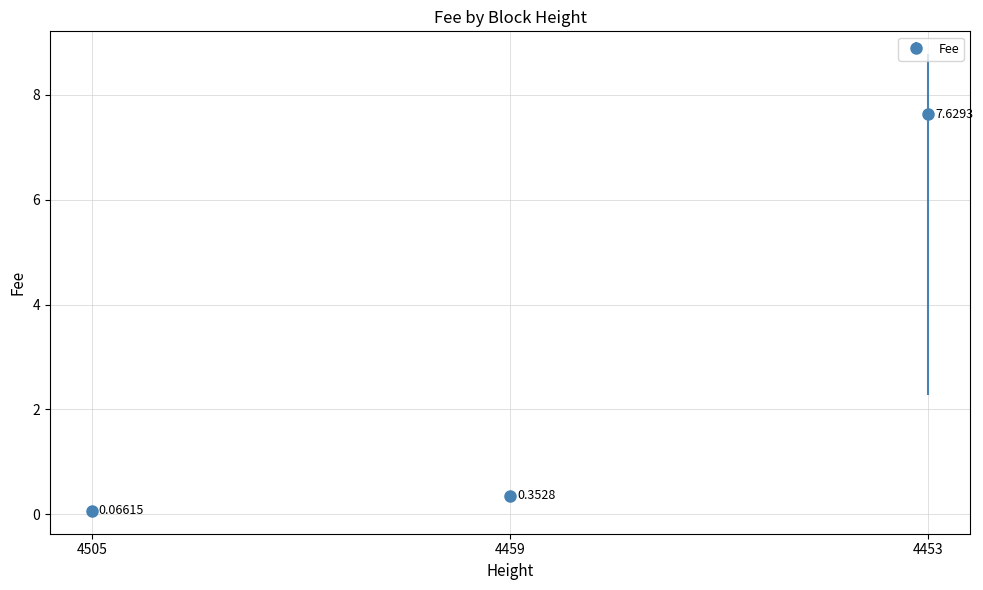

What is the difference between the maximum and minimum values?

7.6